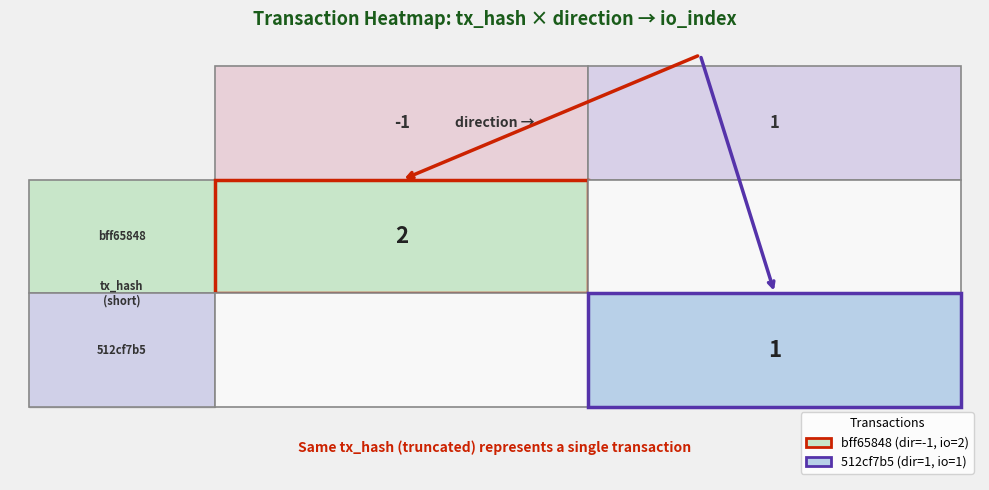

What is the average value of the 512cf7b5 series?

1